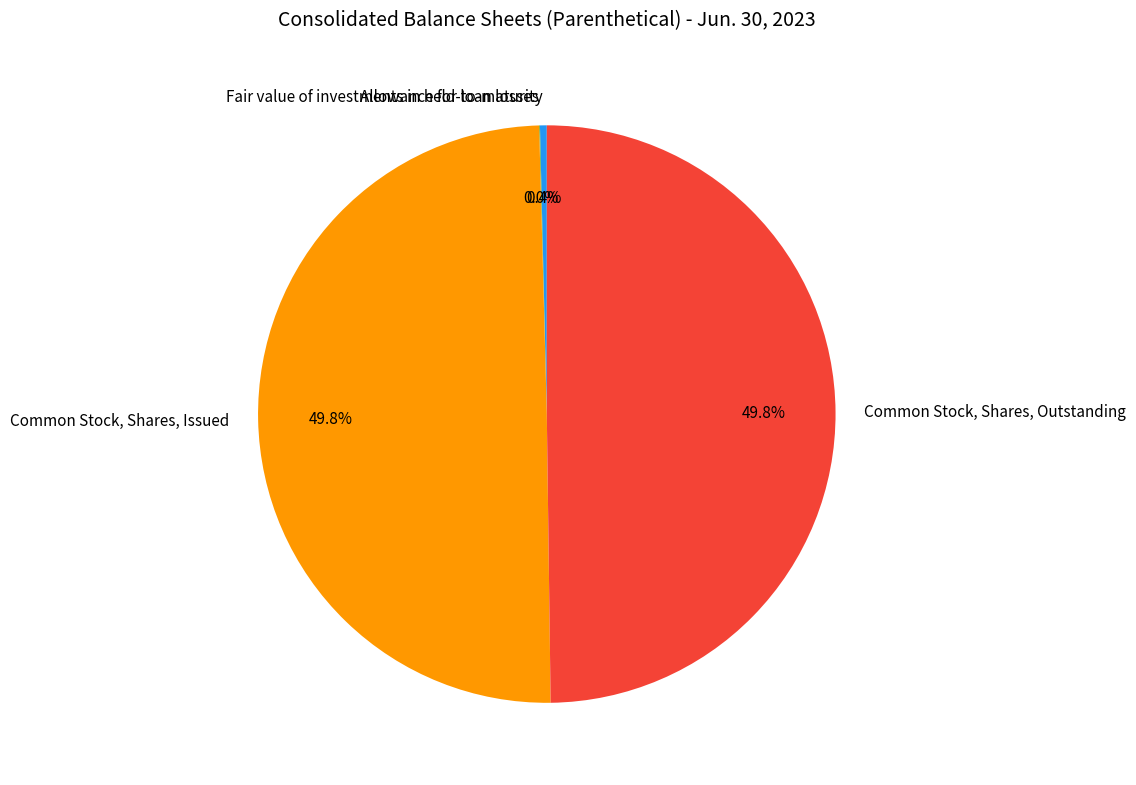

How much of the chart is everything except Fair value of investments in held-to-maturity?

99.6%